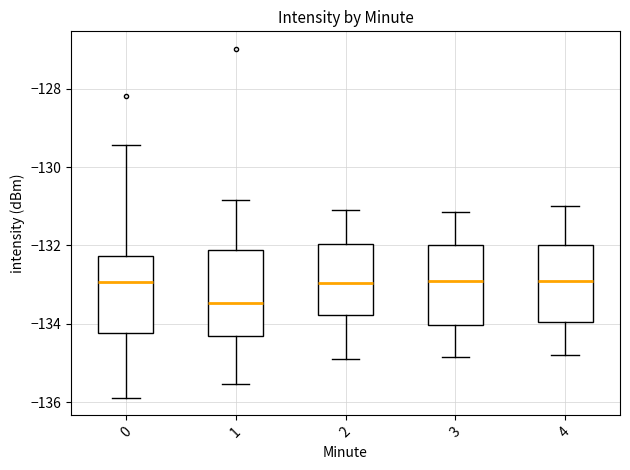

Where does the lower whisker of the box at x = 1 end on the y-axis? The values are not printed on the chart, so give them approximately, as read against the axis.

-135.6